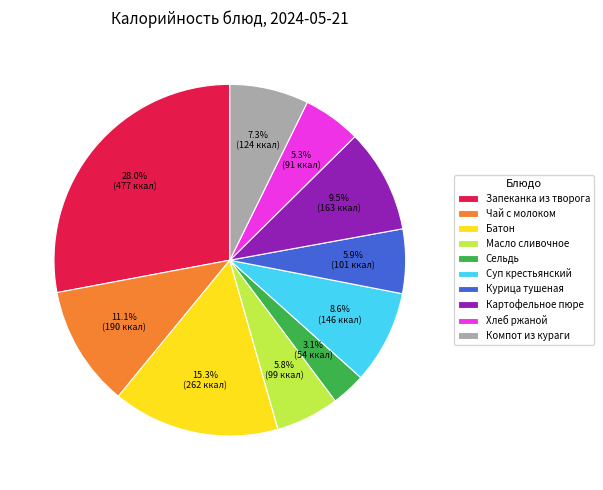

What percentage is the Чай с молоком slice, to the nearest percent?

11%